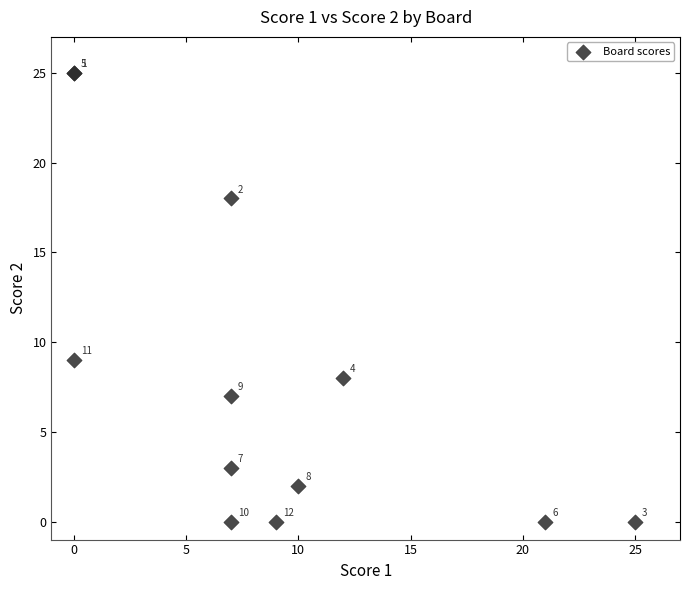

What Y value in the scatter plot is closest to 12?

9